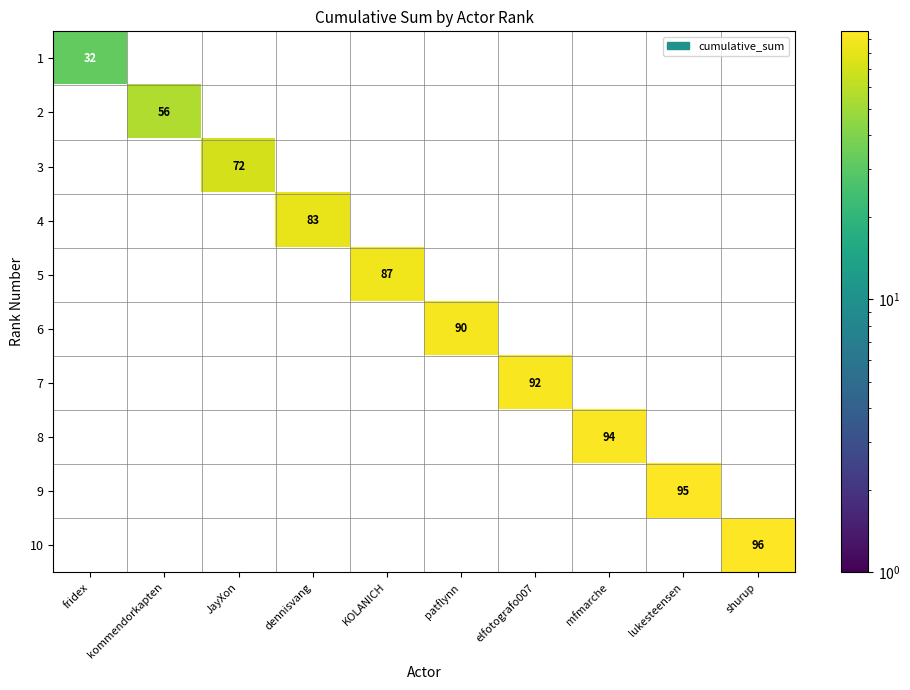

At which category is the sum across all series the highest?

shurup